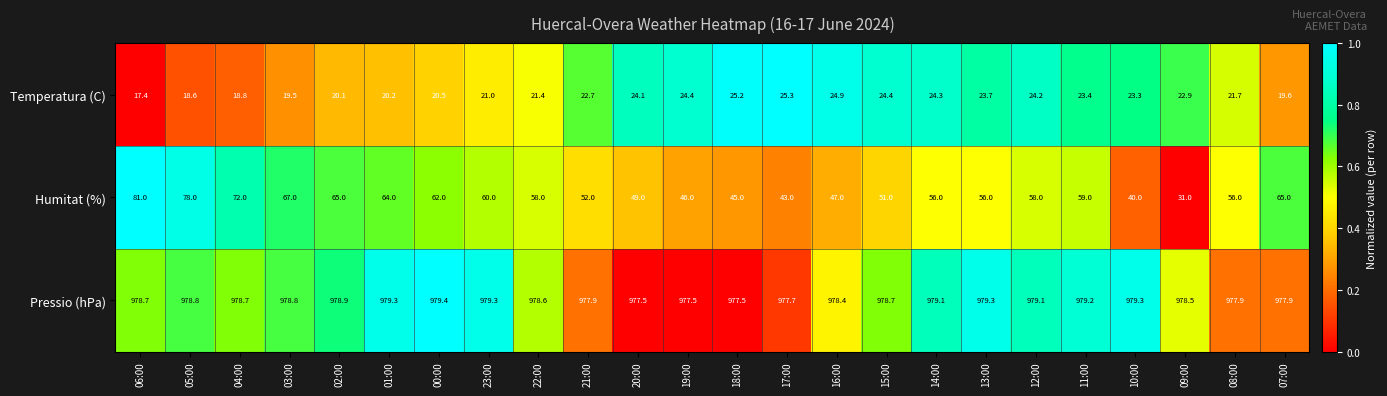

Between 23:00 and 18:00, which series saw the biggest shift?

Humitat (%)